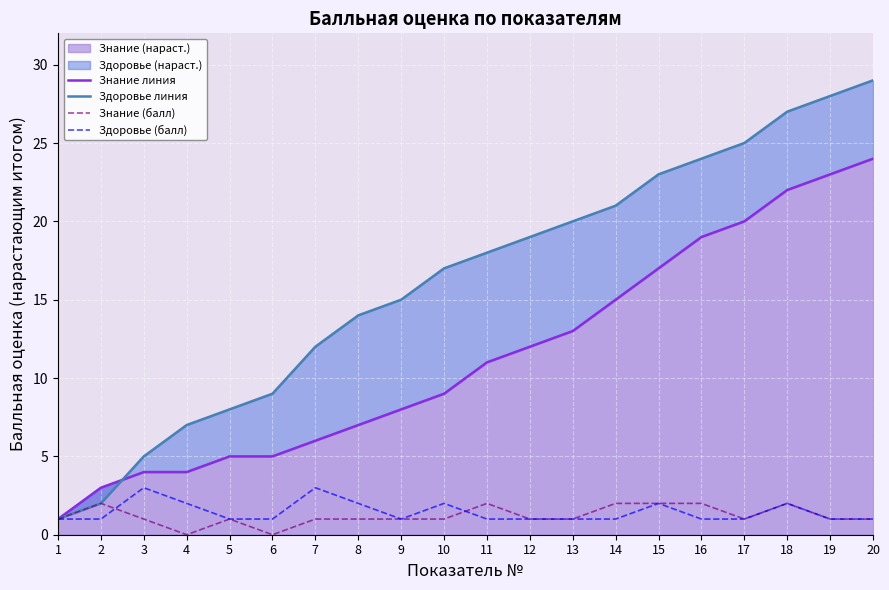

True or false: Знание (балл) and Знание линия intersect in this chart.

False